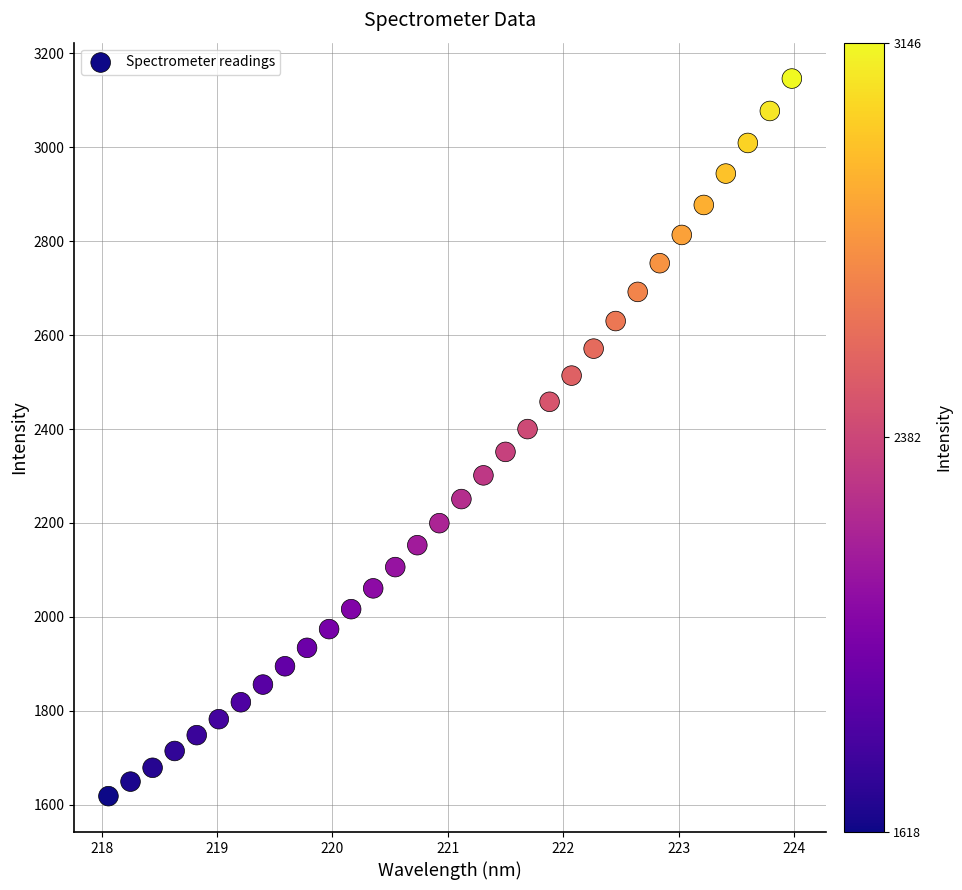

What is the range of Y values (max minus min)?

1528.1